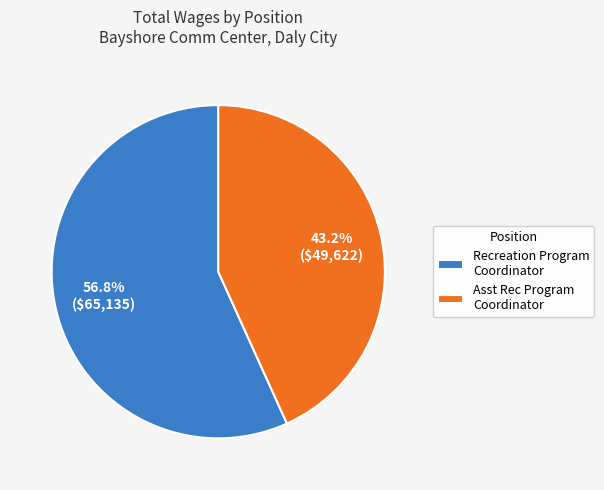

What is the ratio of the value at Recreation Program Coordinator to the value at Asst Rec Program Coordinator?

1.3